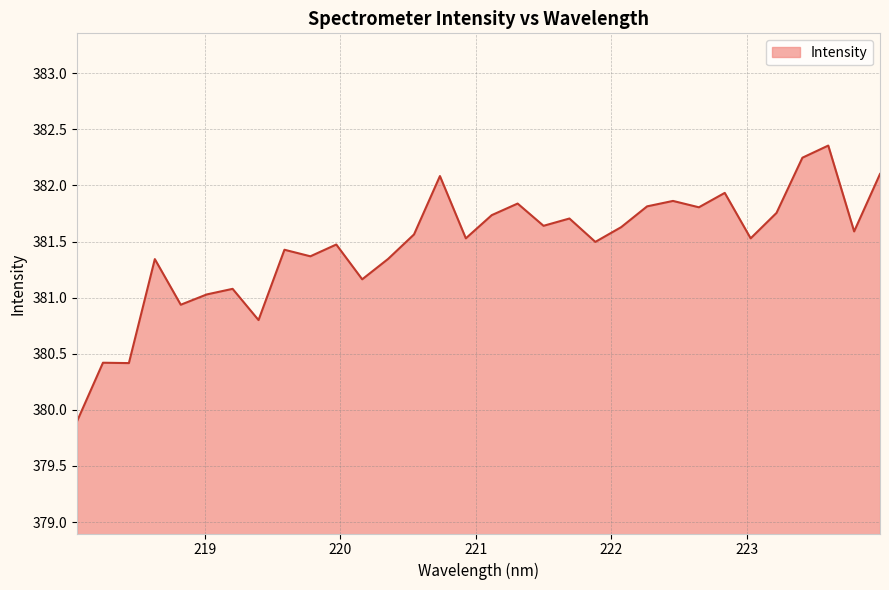

What is the difference between the maximum and minimum values?

2.5